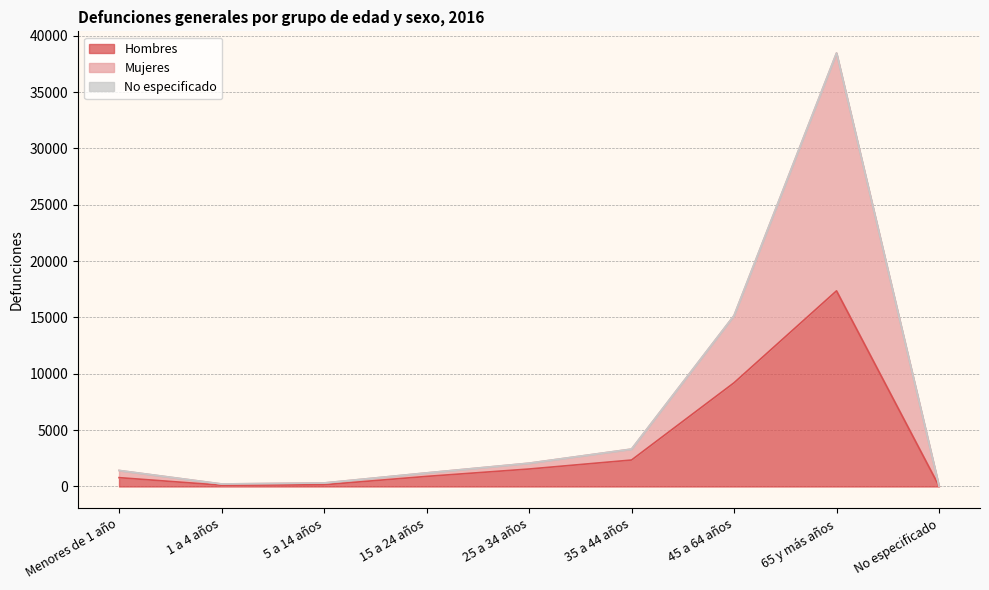

The Mujeres series shows 500 at 5 a 14 años. True or false?

False